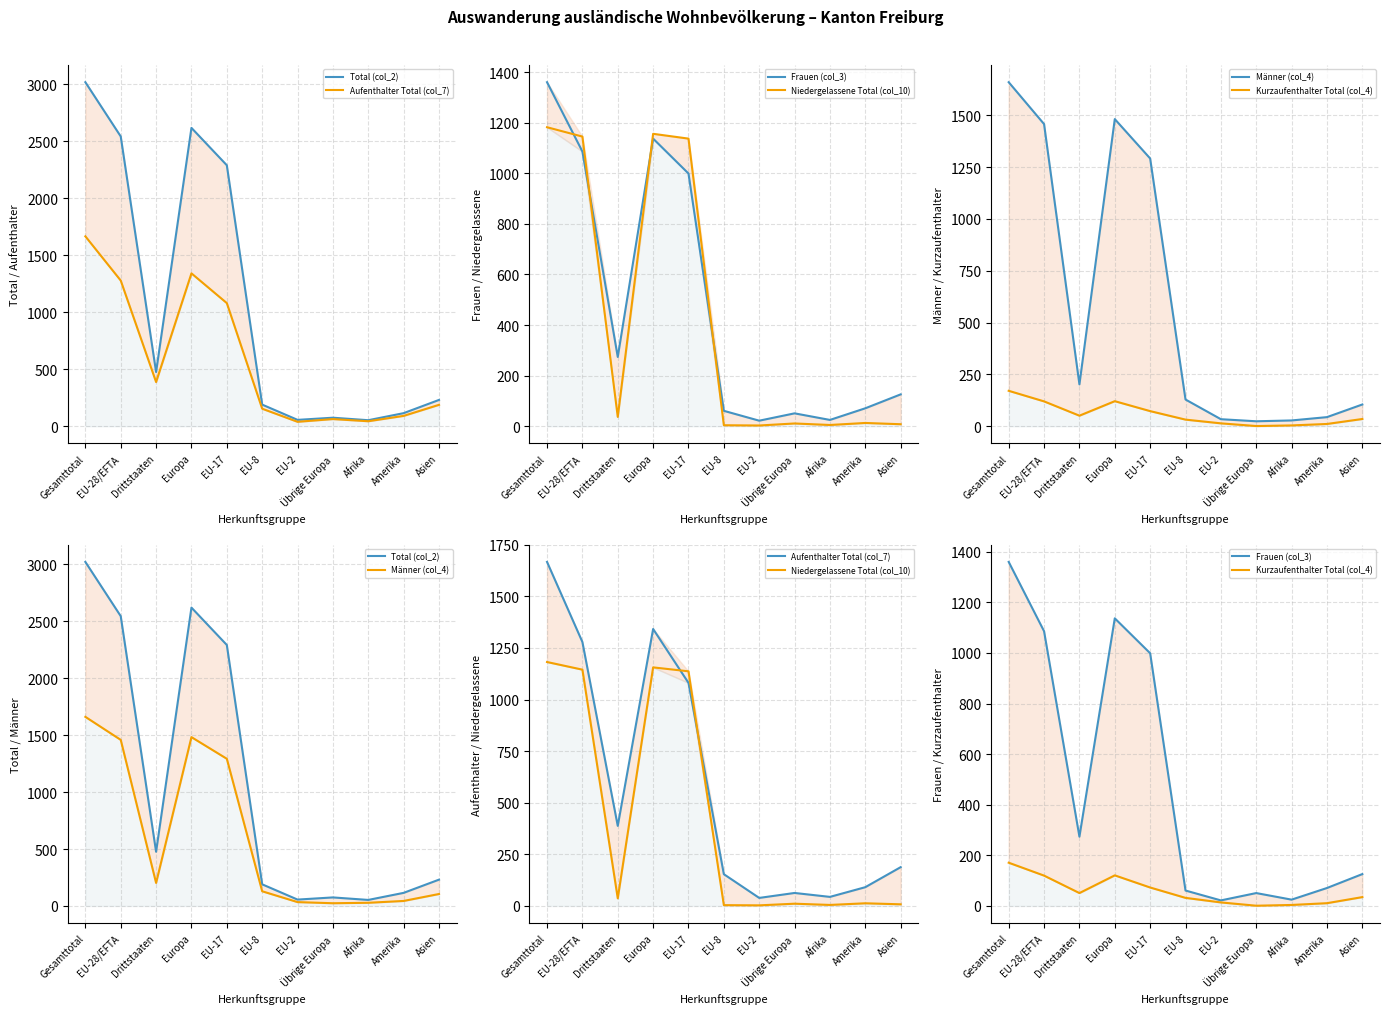

At which label is Frauen (col_3) closest to 691?

EU-17